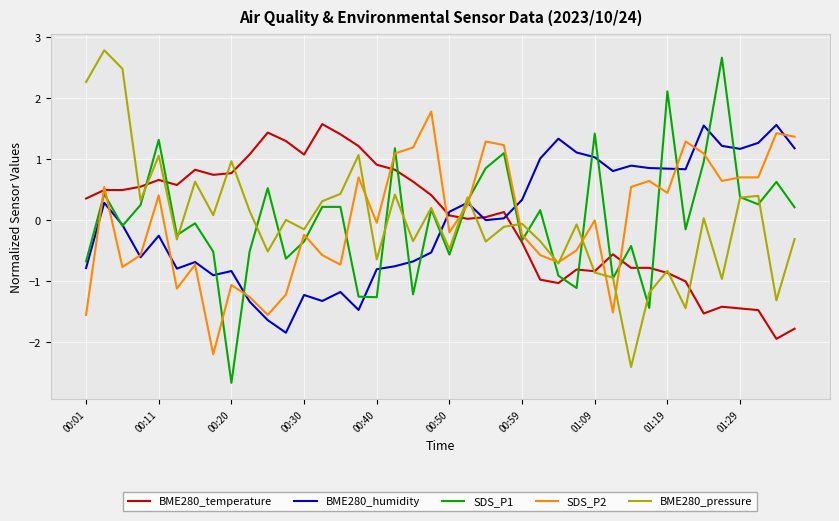

What is the highest value of the BME280_humidity series?

1.6